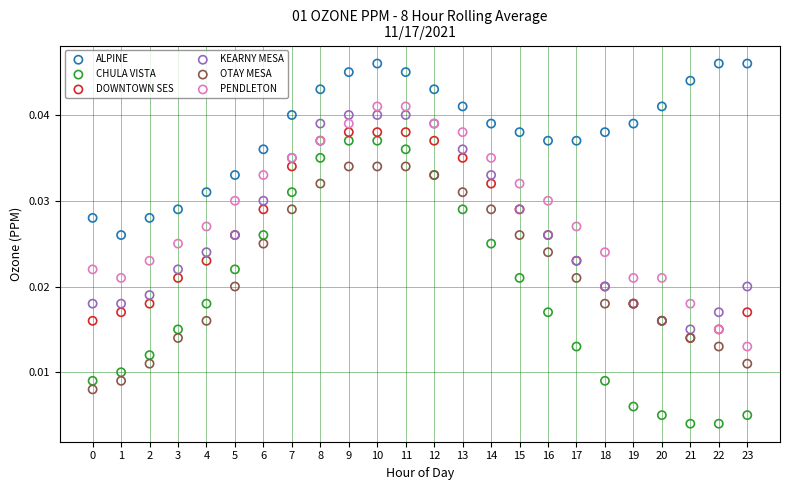

Which series has the largest Y range (max minus min)?

CHULA VISTA